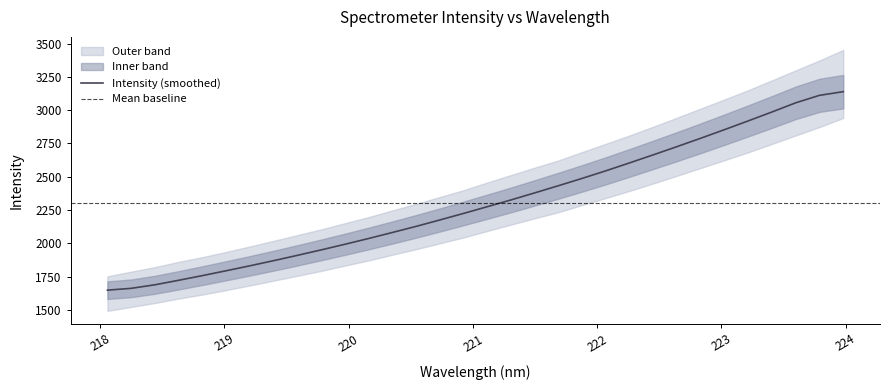

Where is the data nearest to the value 2393?

221.4993